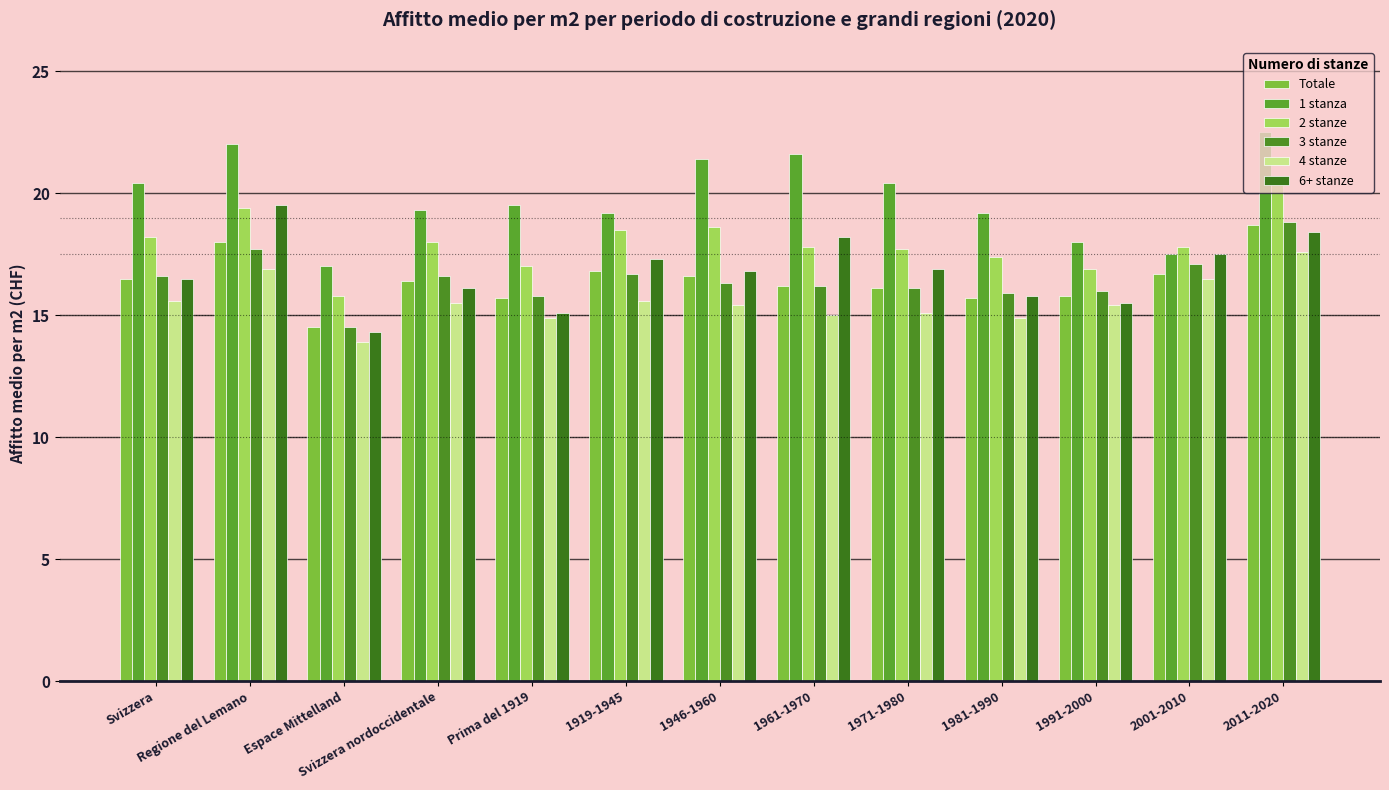

Reading left to right, what are all the values shown in this chart?

Totale: 16.5	18.0	14.5	16.4	15.7	16.8	16.6	16.2	16.1	15.7	15.8	16.7	18.7
1 stanza: 20.4	22.0	17.0	19.3	19.5	19.2	21.4	21.6	20.4	19.2	18.0	17.5	22.5
2 stanze: 18.2	19.4	15.8	18.0	17.0	18.5	18.6	17.8	17.7	17.4	16.9	17.8	20.7
3 stanze: 16.6	17.7	14.5	16.6	15.8	16.7	16.3	16.2	16.1	15.9	16.0	17.1	18.8
4 stanze: 15.6	16.9	13.9	15.5	14.9	15.6	15.4	15.0	15.1	14.9	15.4	16.5	17.6
6+ stanze: 16.5	19.5	14.3	16.1	15.1	17.3	16.8	18.2	16.9	15.8	15.5	17.5	18.4